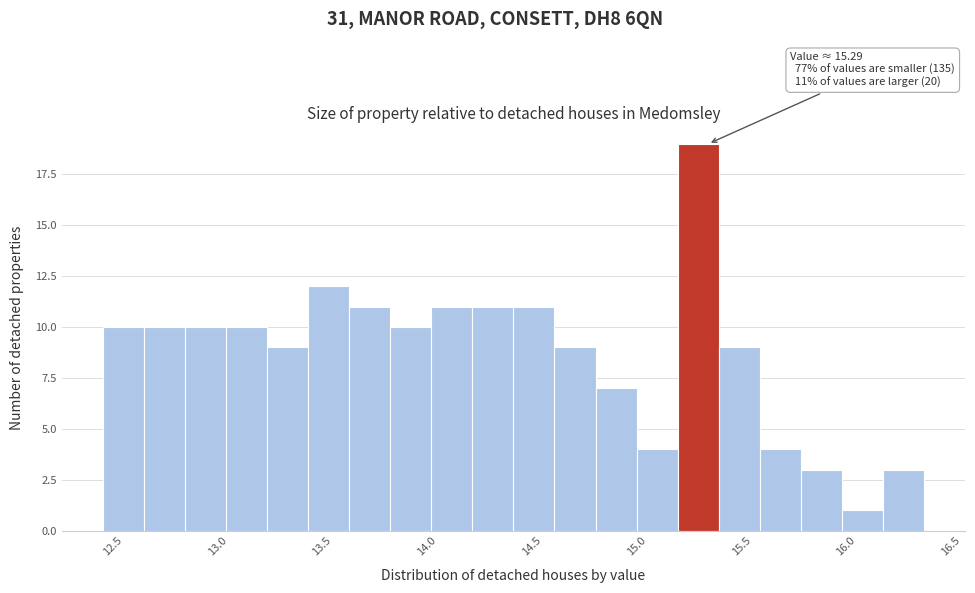

Read against the x-axis, roughly where is the centre of the tallest bar?

15.25